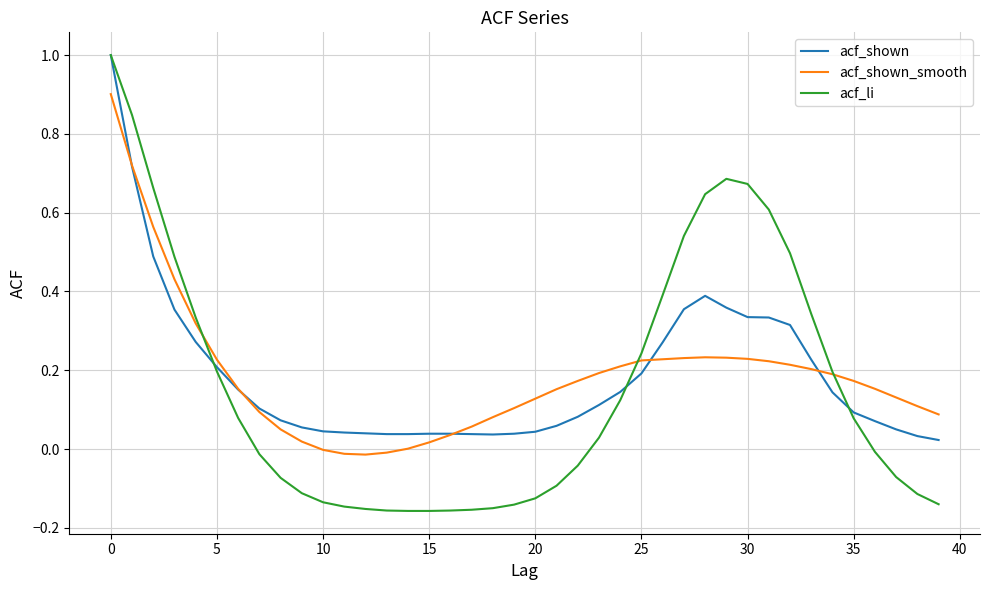

Which series has the widest spread of values?

acf_li